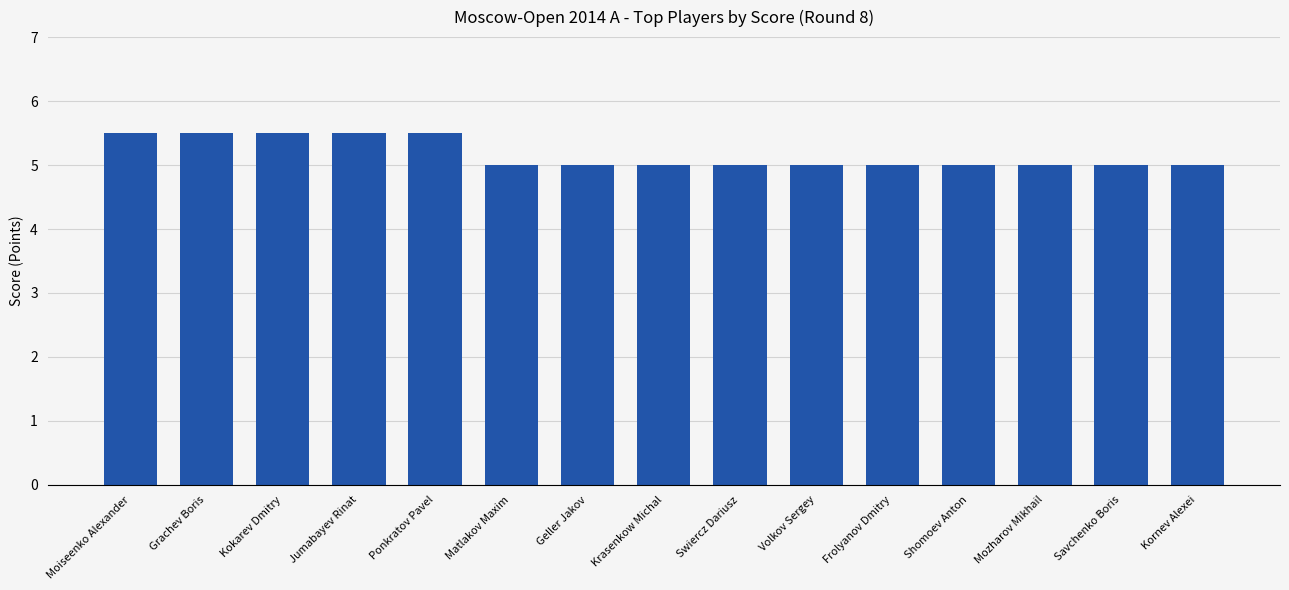

How many bars are there in total?

15